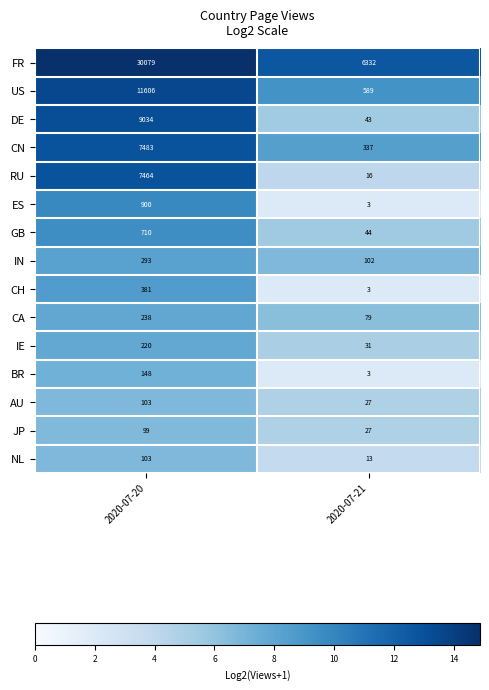

What is the sum of the RU values at 2020-07-21 and 2020-07-20?

7480